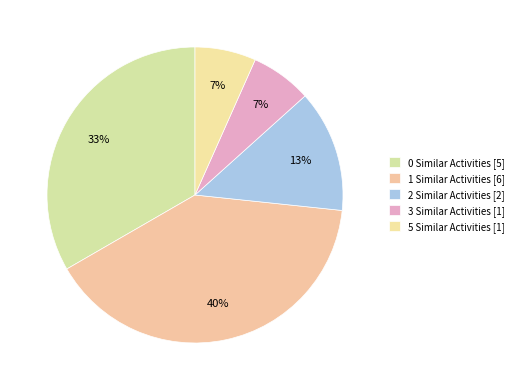

How many slices are in this pie chart?

5